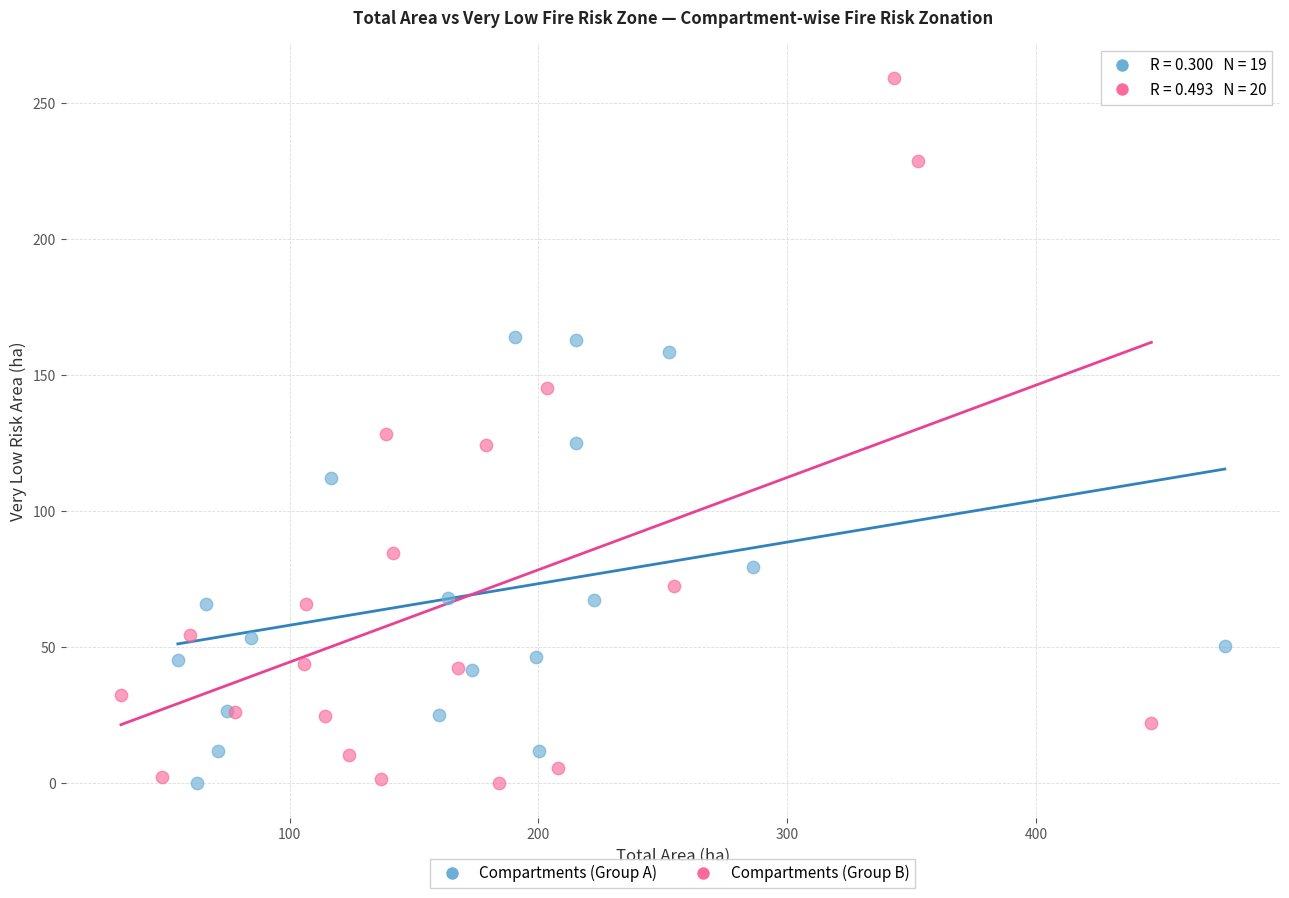

Which series has the widest spread of Y values?

Compartments (Group B)